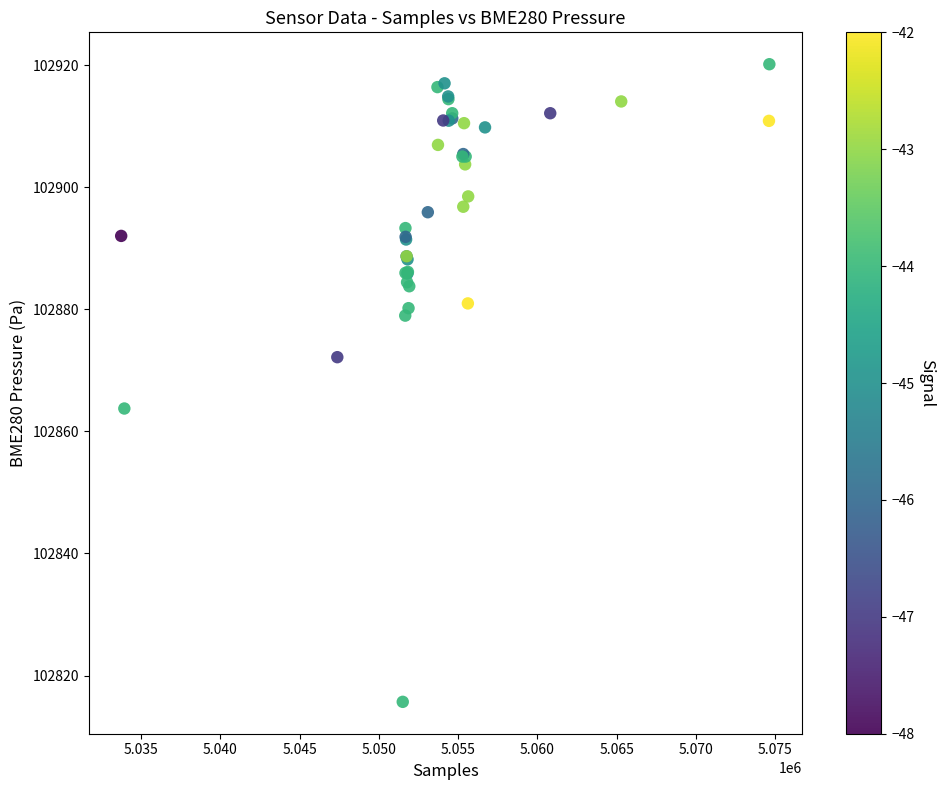

What Y value in the scatter plot is closest to 102867?

102863.8